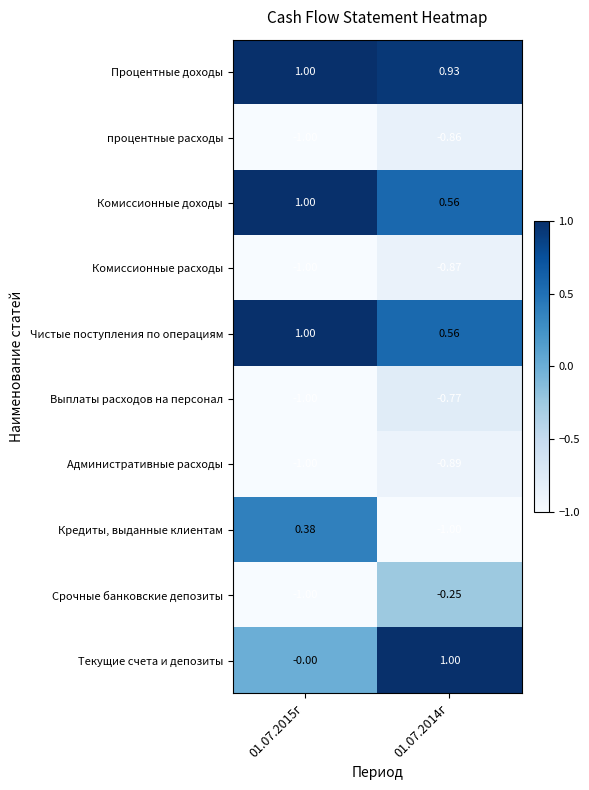

Is the value of Комиссионные доходы at 01.07.2015г greater than the value of процентные расходы at 01.07.2015г?

Yes